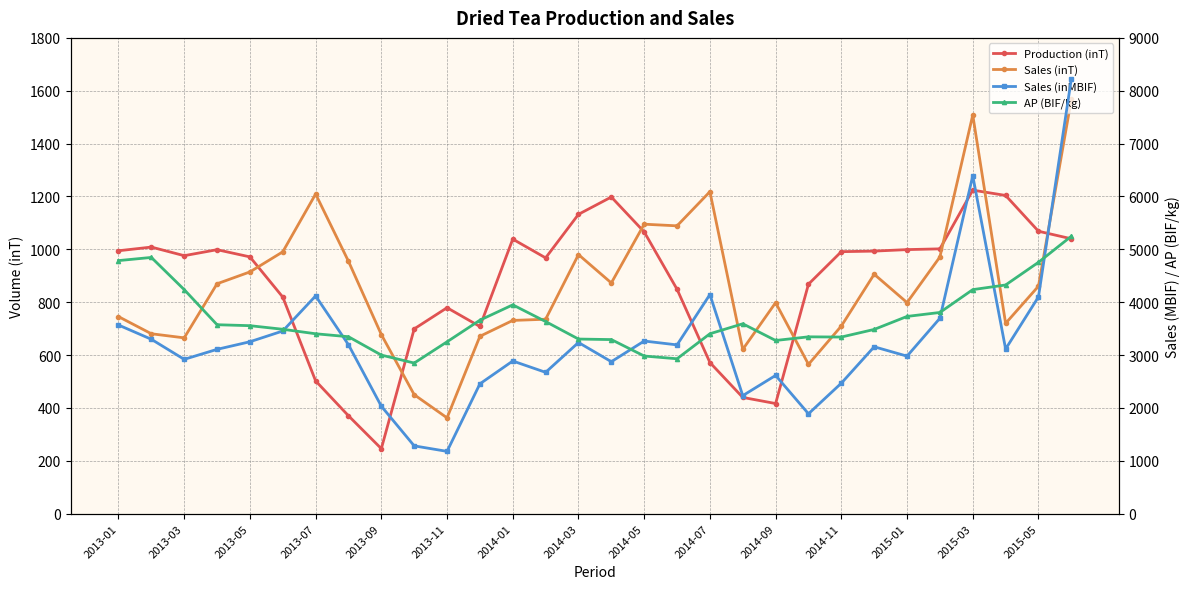

Reading left to right, what are all the values shown in this chart?

Production (inT): 994.6	1008.6	976.0	998.7	971.5	819.4	502.3	370.3	245.9	699.0	779.1	708.1	1038.7	967.7	1132.5	1198.0	1066.0	848.9	571.9	439.8	416.6	868.2	991.2	993.3	999.0	1001.8	1224.0	1203.9	1068.5	1039.9
Sales (inT): 745.5	680.6	665.1	869.7	914.6	990.6	1209.2	954.8	677.4	450.1	362.4	671.0	731.0	735.6	980.2	872.8	1095.2	1088.9	1218.1	621.5	798.3	564.8	709.9	905.8	798.6	971.2	1508.1	720.0	860.6	1567.3
Sales (inMBIF): 3568.4	3298.9	2918.8	3108.2	3251.9	3455.2	4119.1	3194.8	2032.3	1282.4	1178.4	2455.9	2887.9	2673.4	3237.8	2874.6	3265.5	3192.6	4145.2	2232.7	2615.1	1889.4	2468.3	3156.9	2979.6	3696.3	6391.9	3114.8	4101.0	8225.7
AP (BIF/kg): 4787.0	4847.0	4238.0	3574.0	3556.0	3488.0	3403.0	3347.0	3000.0	2849.0	3251.0	3660.0	3950.0	3634.0	3303.0	3293.0	2982.0	2930.0	3403.0	3592.0	3276.0	3345.0	3341.0	3485.0	3731.0	3806.0	4238.0	4326.0	4755.0	5248.0